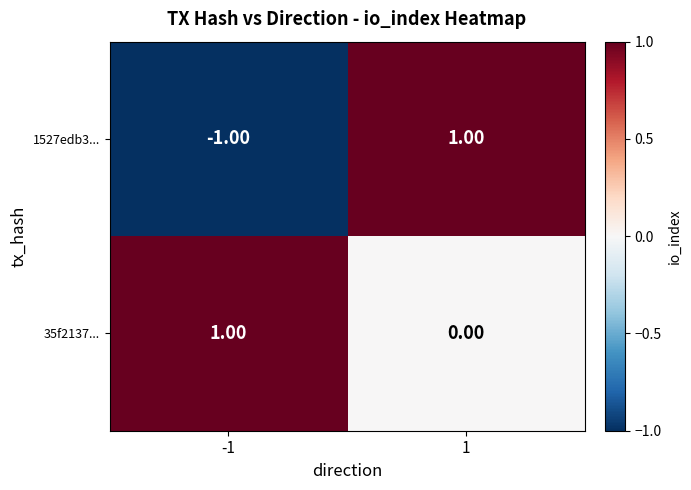

Rank the categories by 1527edb3... value from highest to lowest.

1, -1